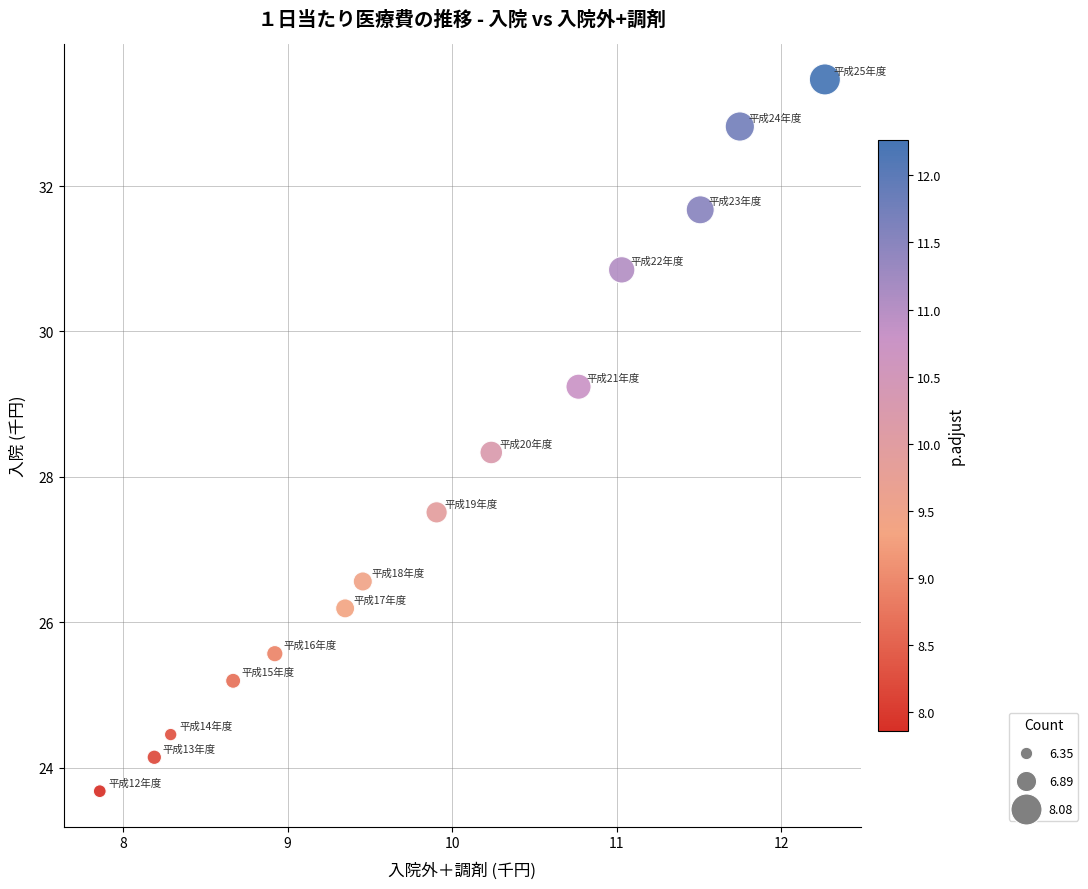

What Y value in the scatter plot is closest to 28?

28.3